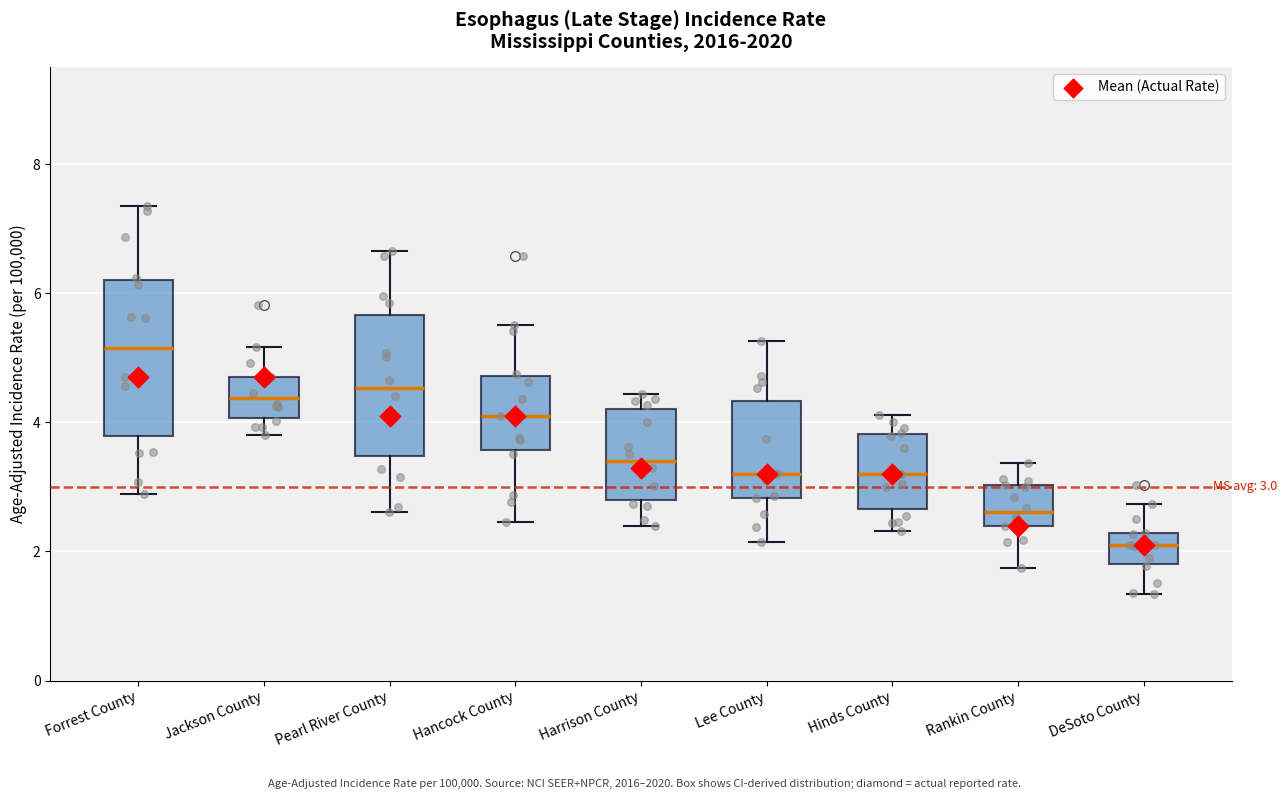

Which box's median line is the highest?

Forrest County